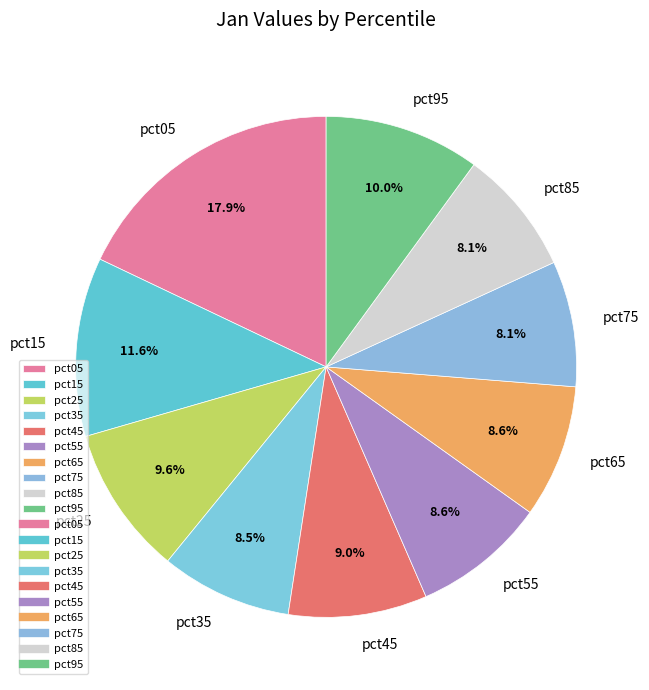

How many segments does this pie chart have?

10